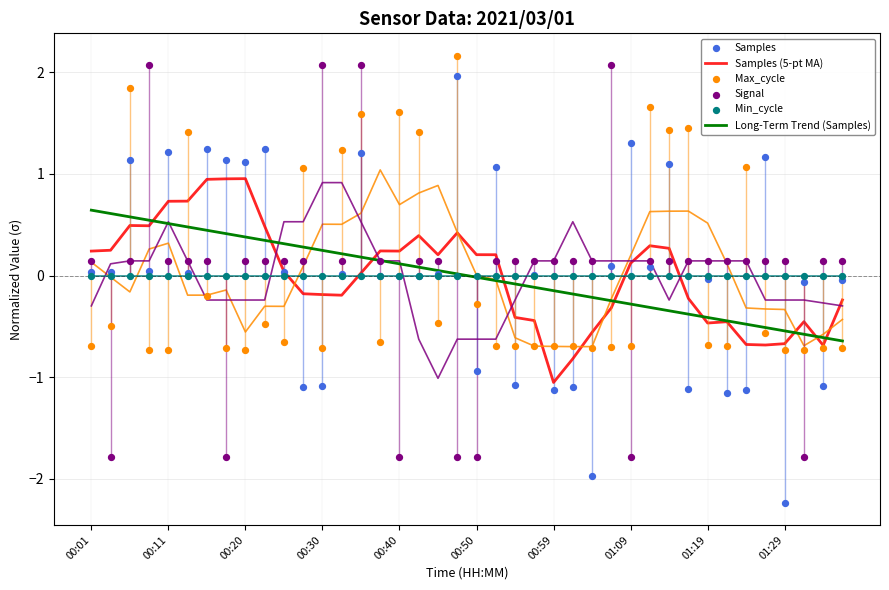

At which category is the sum across all series the highest?

14